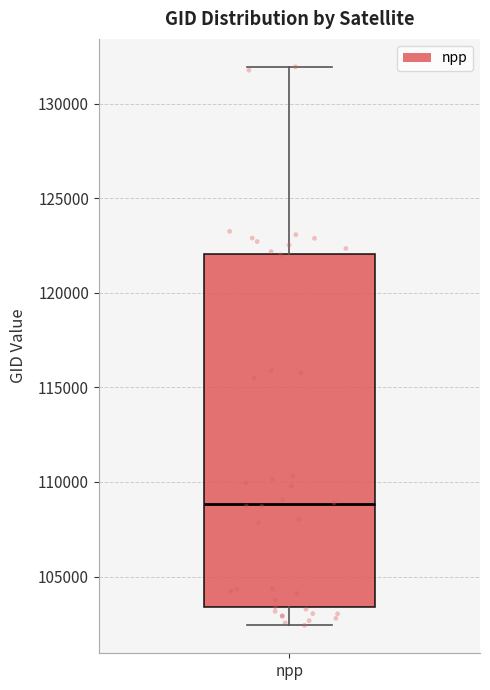

Read this box plot against the y-axis: the position of the median line, the range covered by the box, and the ends of both whiskers. The values are not printed on the chart, so give them approximately, as read against the axis.

median 109000, box 103500 to 122000, whiskers 102500 to 132000